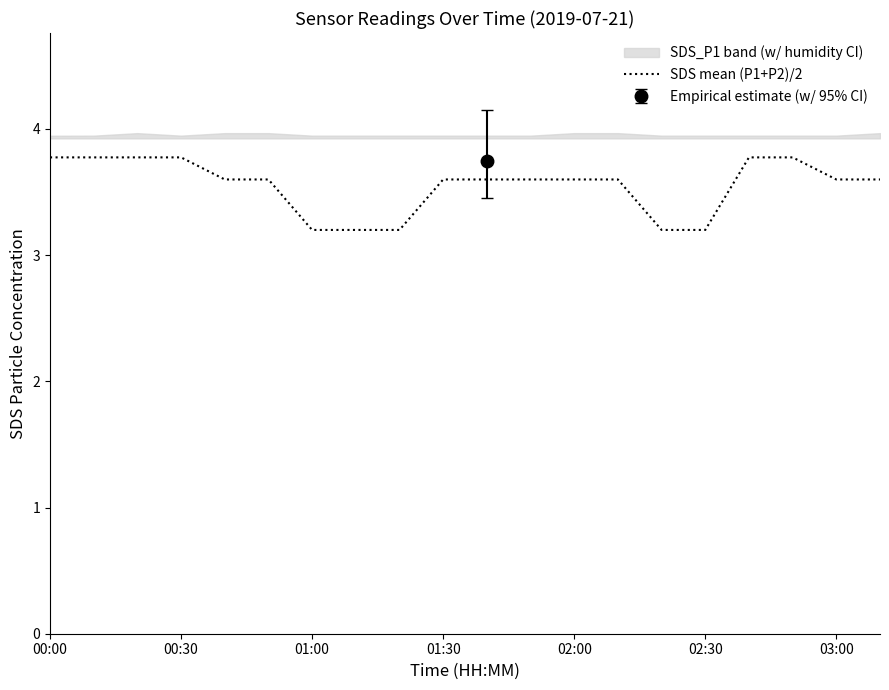

True or false: SDS mean (P1+P2)/2 has a value of 3.2 at 01:00.

True